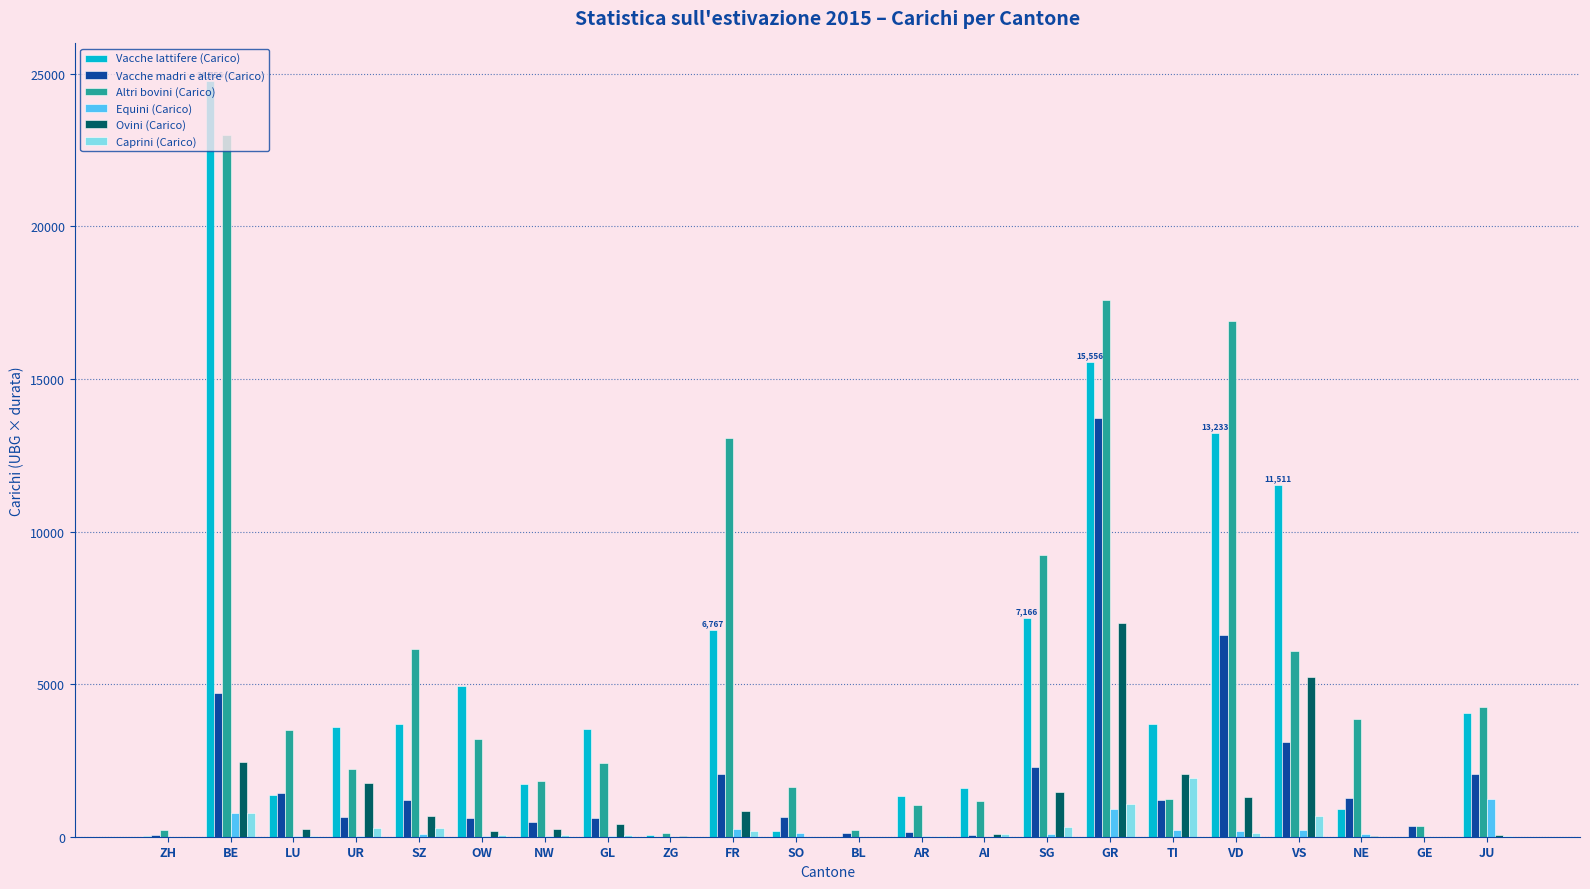

Which category has the highest value in the Vacche lattifere (Carico) series?

BE